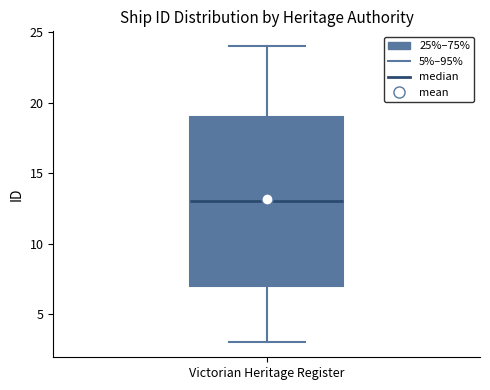

Transcribe this box plot: give where the median line is, the range the box spans, and where the two whiskers end, as read against the y-axis. The values are not printed on the chart, so give them approximately, as read against the axis.

median 13, box 7 to 19, whiskers 3 to 24